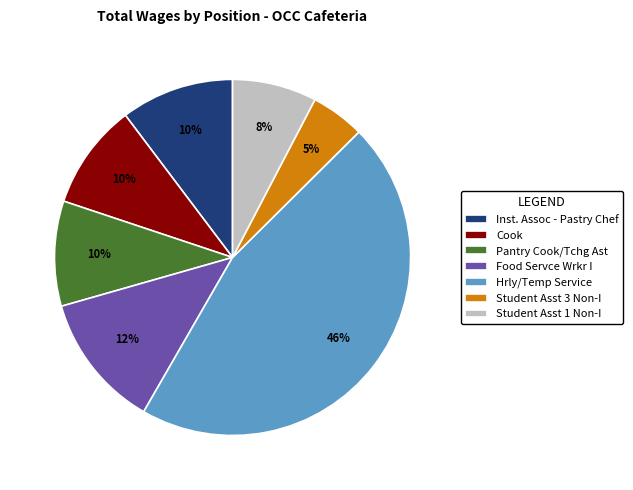

How many segments does this pie chart have?

7